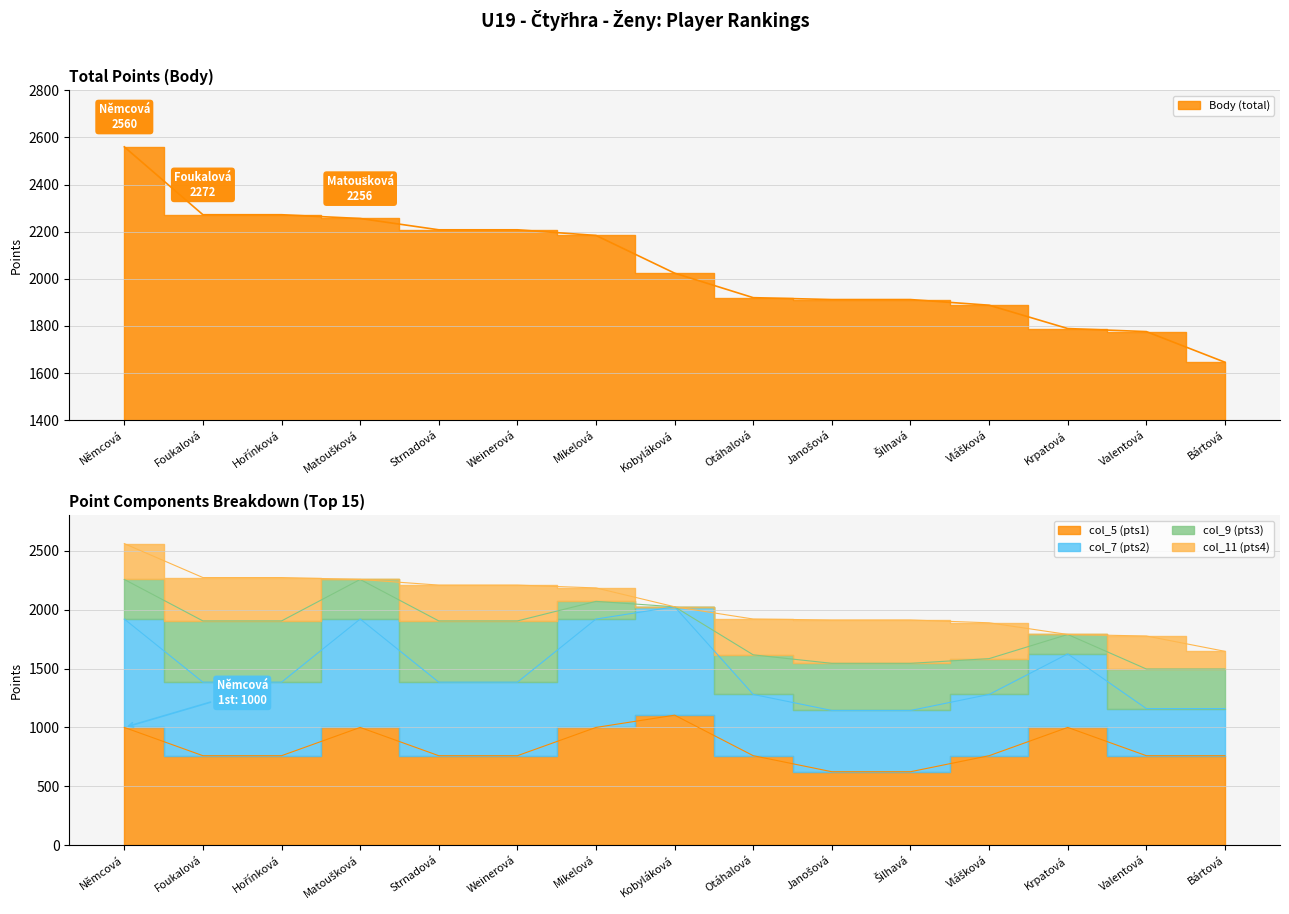

The col_11 (pts4) series shows 368 at Šilhavá Radka. True or false?

True